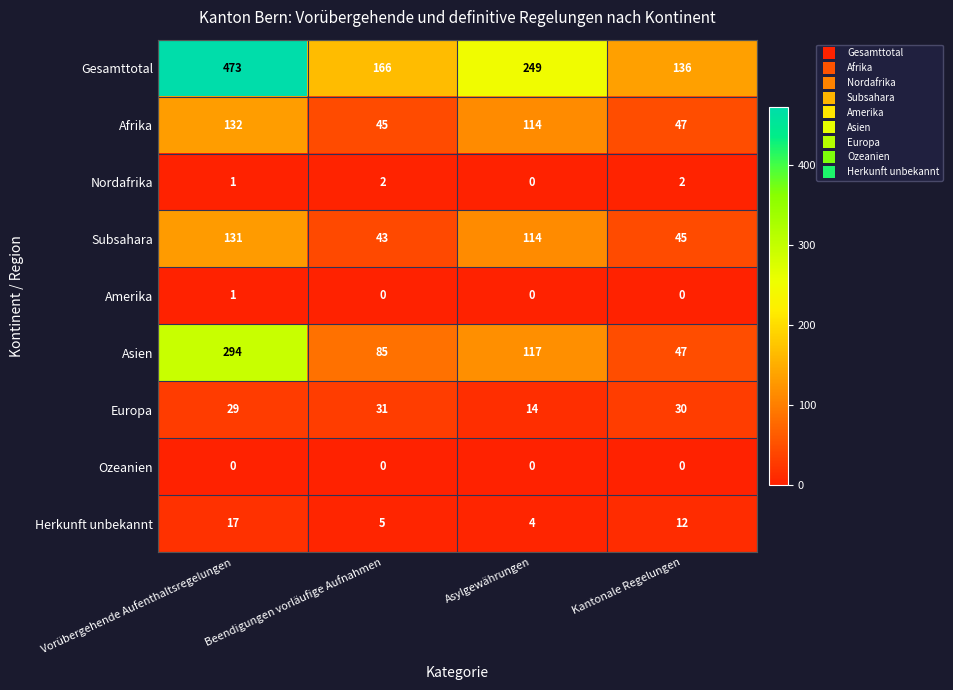

What is the difference between the Herkunft unbekannt values at Asylgewährungen and Vorübergehende Aufenthaltsregelungen?

13